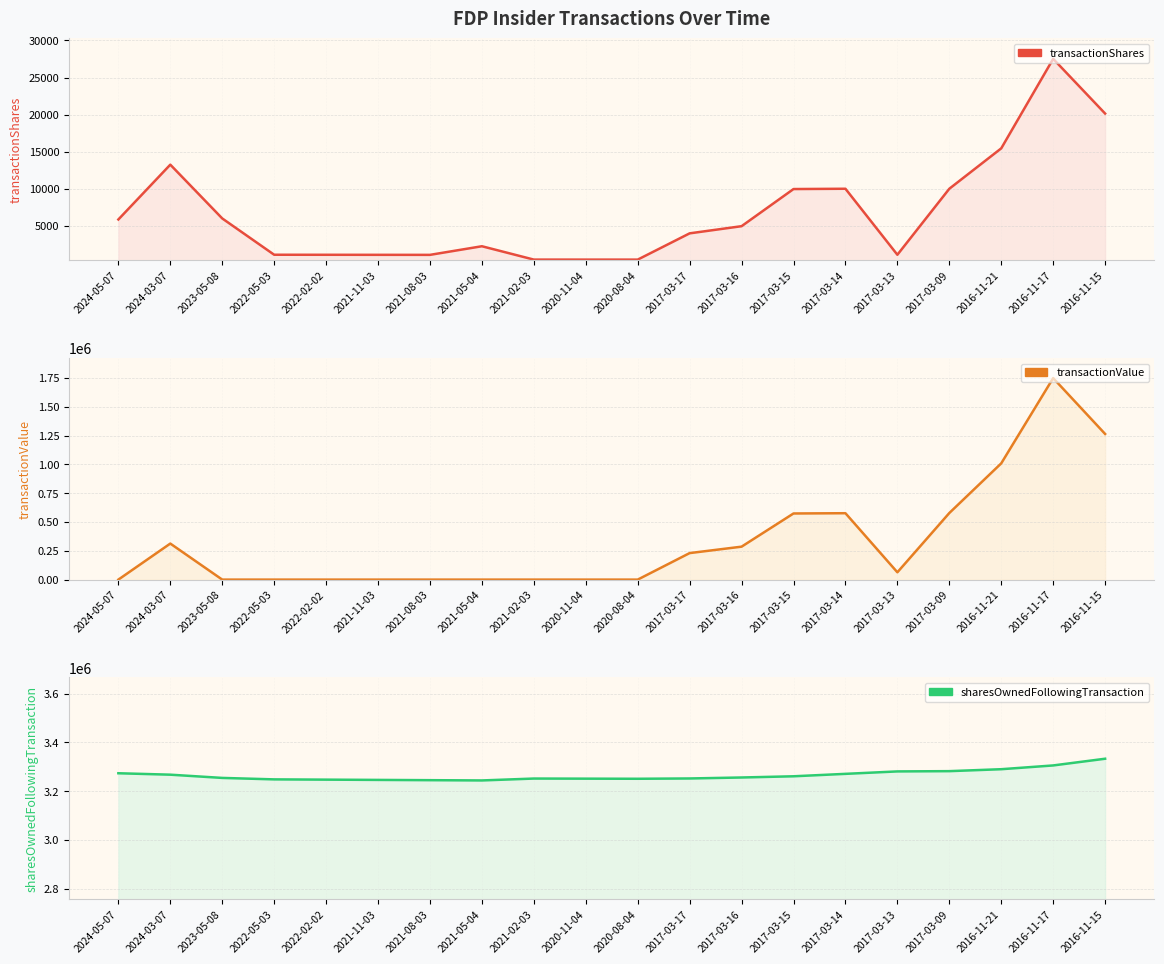

What is the difference between the maximum and minimum values in the sharesOwnedFollowingTransaction series?

89030